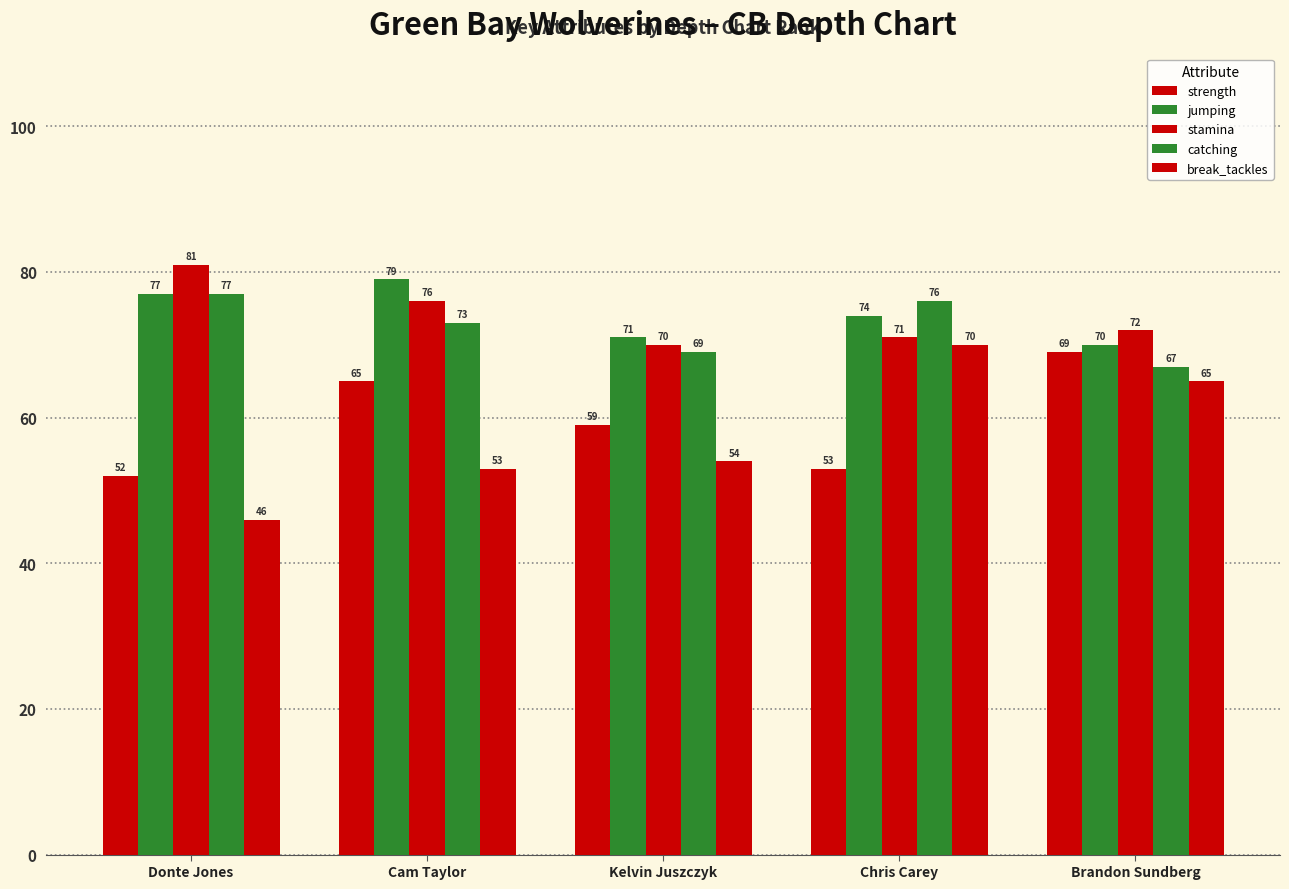

How many values in the strength series are below 59?

2